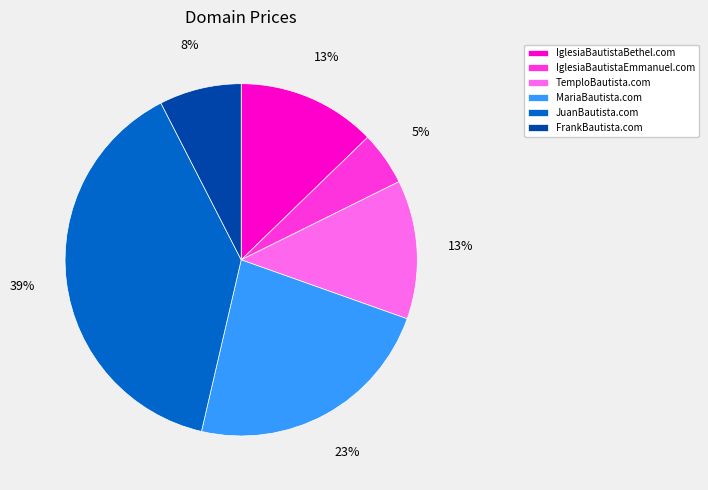

Count the number of slices in the pie.

6